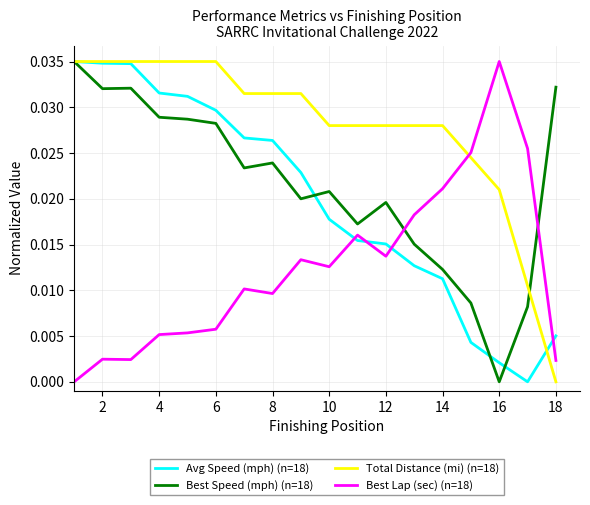

Which series has the largest total across all categories?

Total Distance (mi) (n=18)